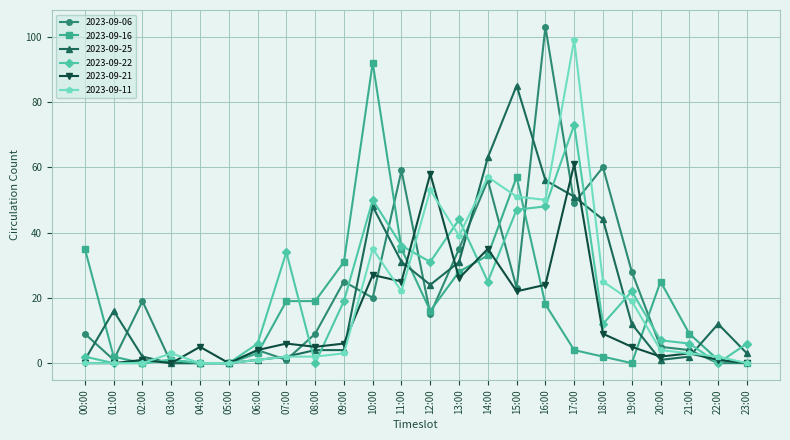

The 2023-09-16 series shows 57 at 10:00. True or false?

False